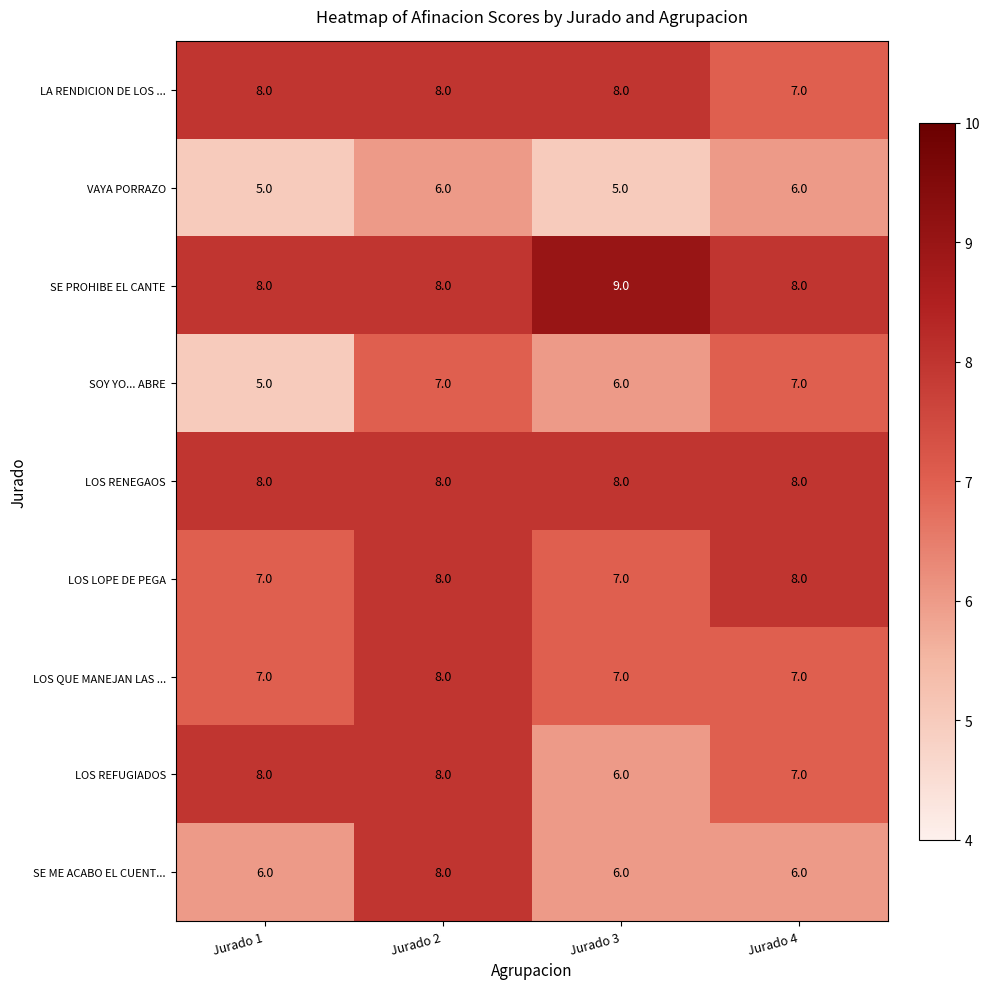

Is it true that LOS QUE MANEJAN LAS ... equals 7 at Jurado 4?

True